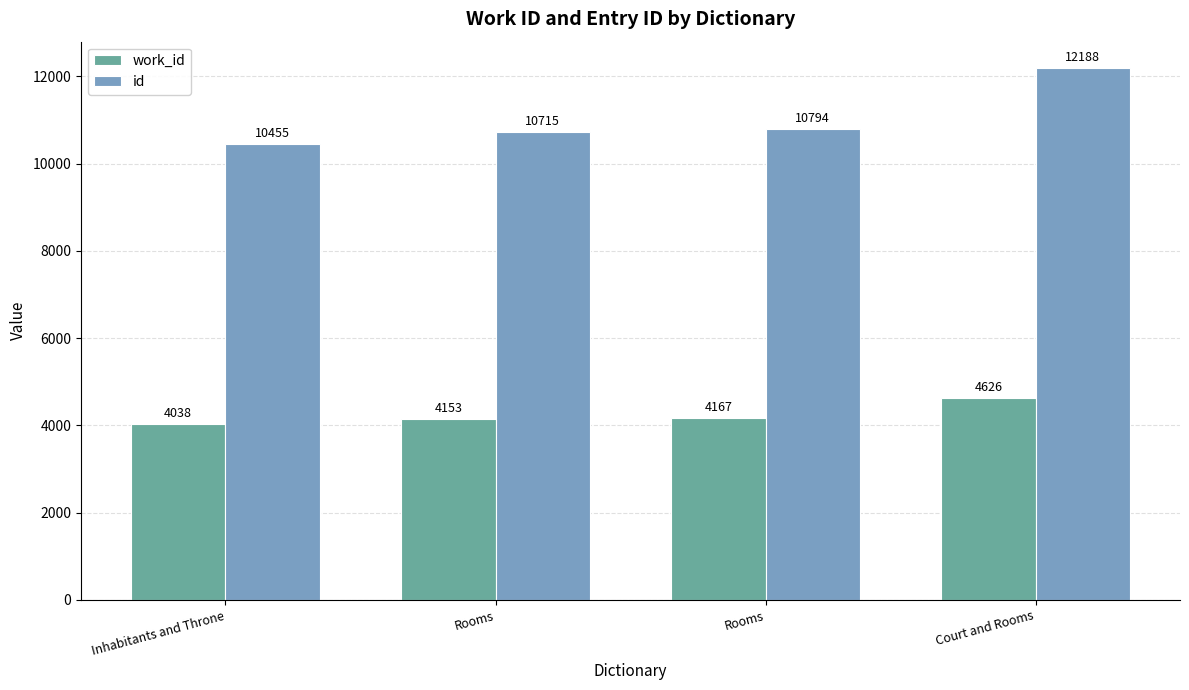

The value of id at Inhabitants and Throne is 17630. True or false?

False